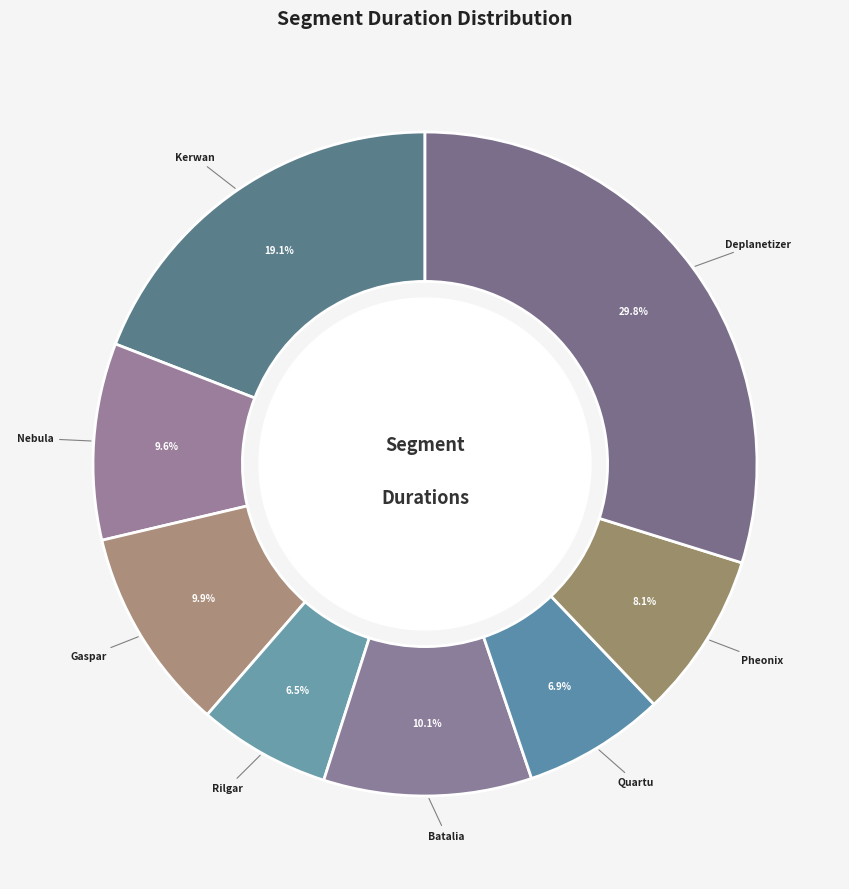

Does Batalia account for over 50% of the chart?

No